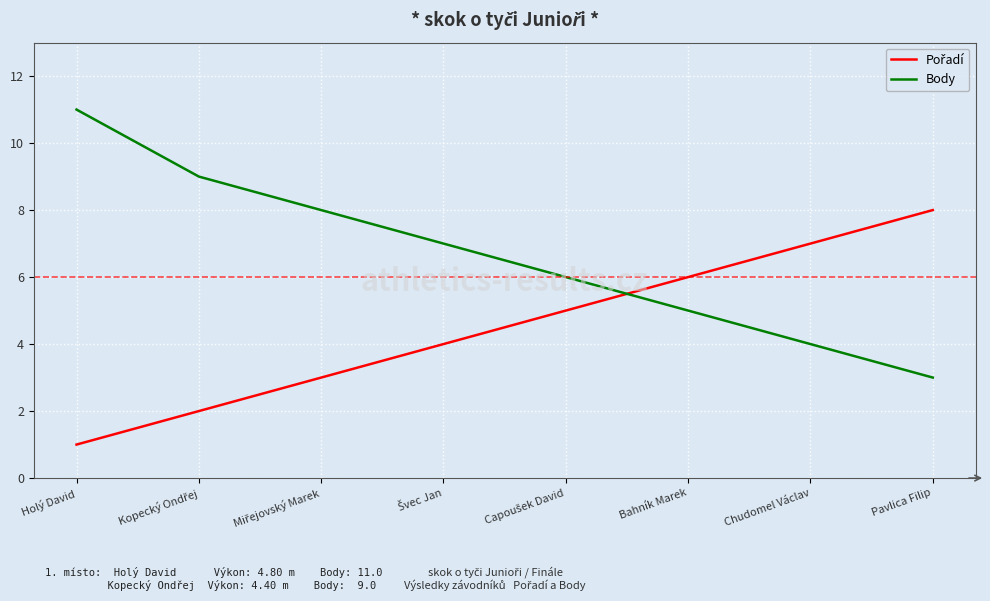

What is the difference between the second highest and minimum values in the Body series?

6